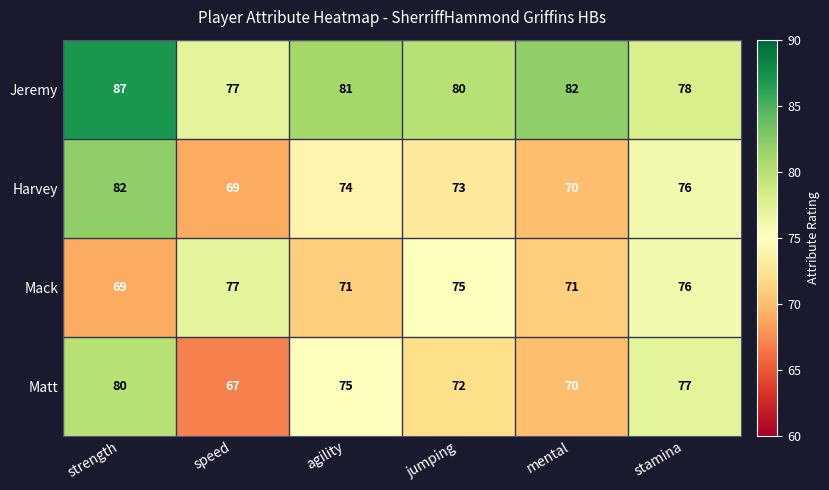

The Mack series shows 22 at jumping. True or false?

False